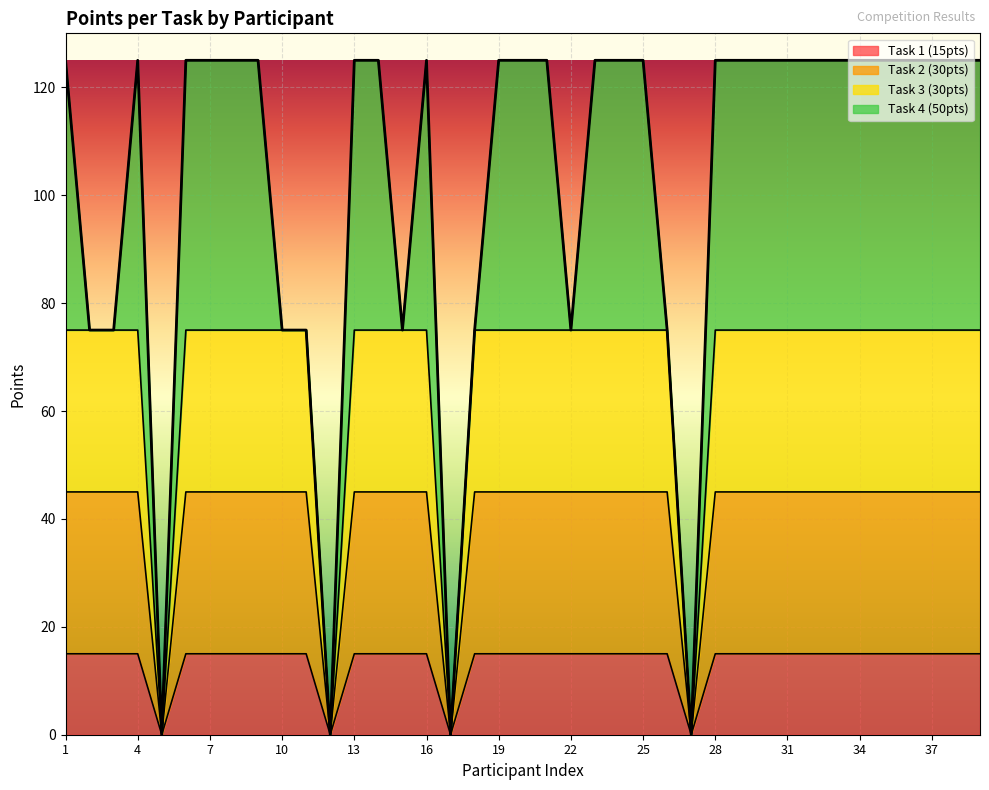

At which category does the chart reach its peak across all series?

1